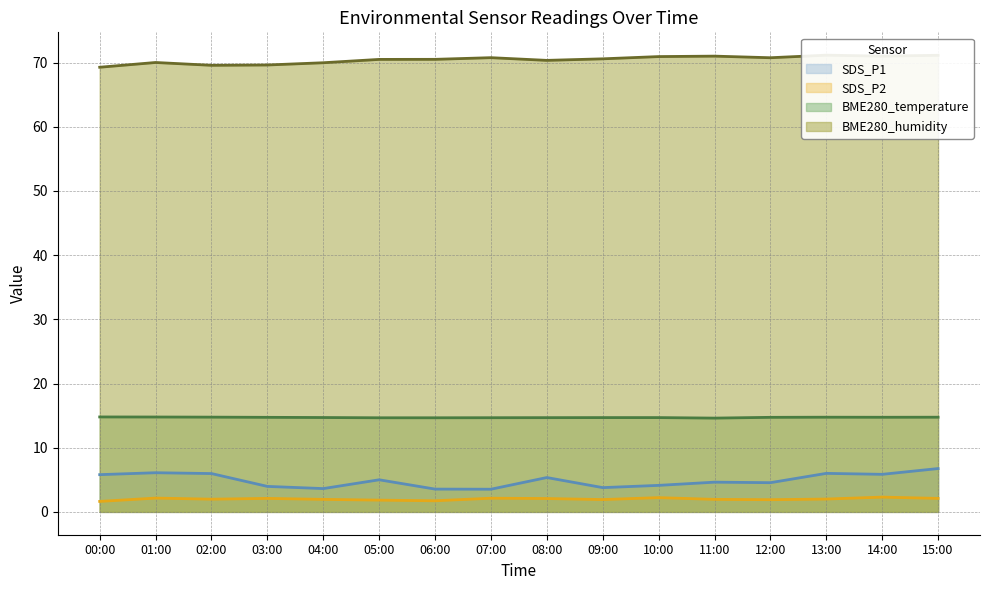

What is the label of the 11th point from the left?

10:00